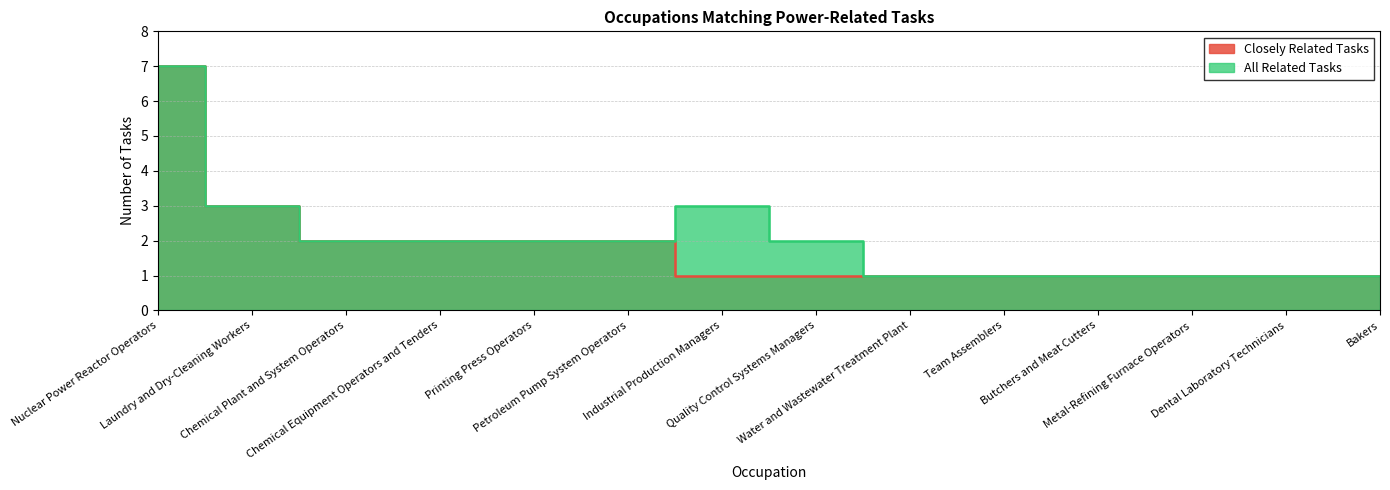

At which category is the sum across all series the highest?

Nuclear Power Reactor Operators